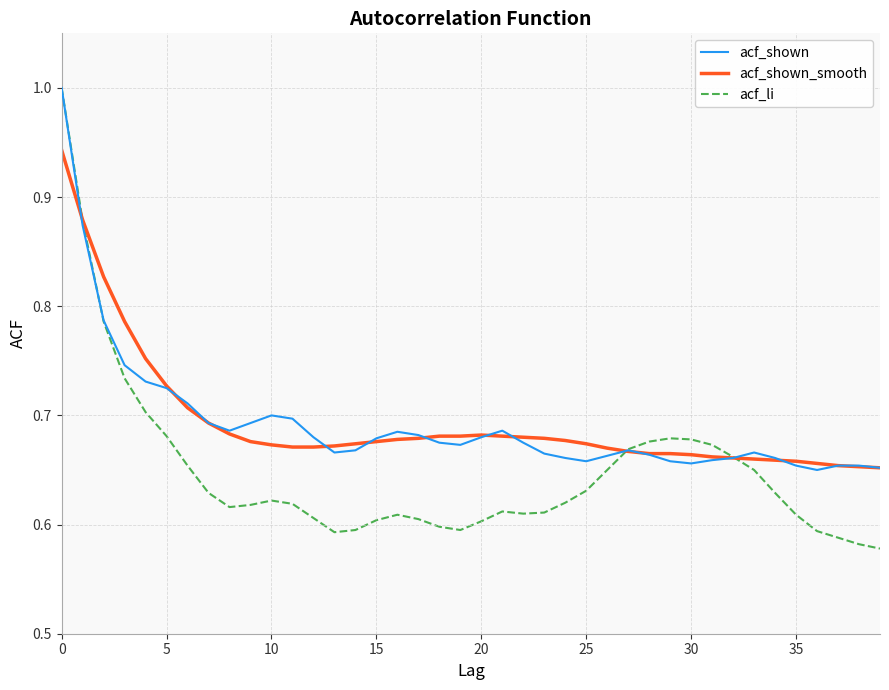

After their last crossing, which series has the higher values: acf_li or acf_shown_smooth?

acf_shown_smooth